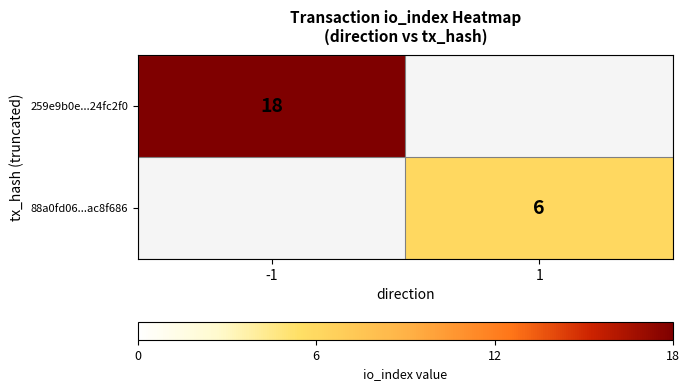

What is the minimum value shown in the chart?

6.0